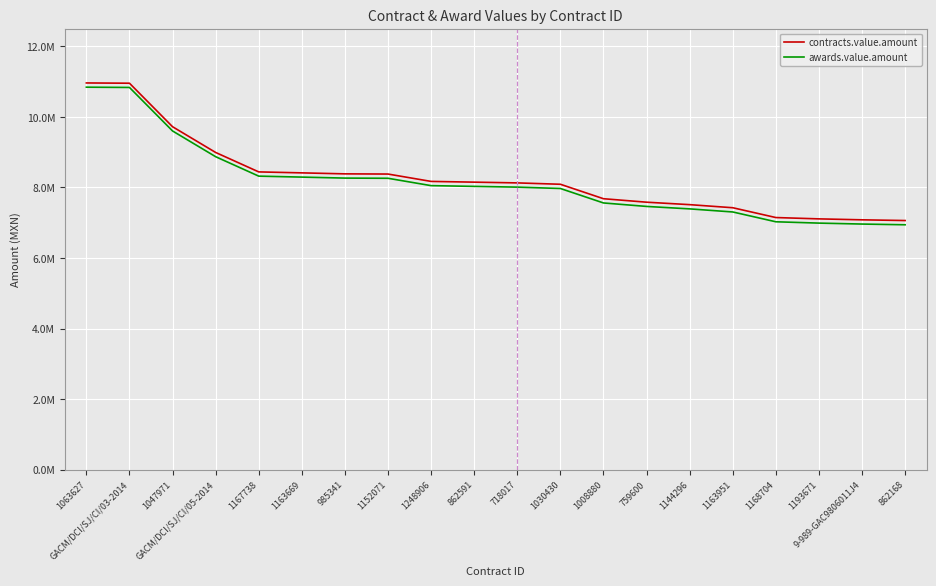

Reading right to left, transcribe all the data shown in this chart.

contracts.value.amount: 7062582.4	7082877.5	7109736.0	7147393.1	7425504.0	7512904.2	7582404.3	7680864.8	8090576.2	8129259.9	8150489.0	8171431.9	8380018.1	8385420.0	8413461.4	8440929.6	8991688.0	9720916.9	10954143.0	10961673.6
awards.value.amount: 6942582.4	6962877.5	6989736.0	7027393.1	7305504.0	7392904.2	7462404.3	7560864.8	7970576.2	8009259.9	8030489.0	8051431.9	8260018.1	8265420.0	8293461.4	8320929.6	8871688.0	9600916.9	10834143.0	10841673.6